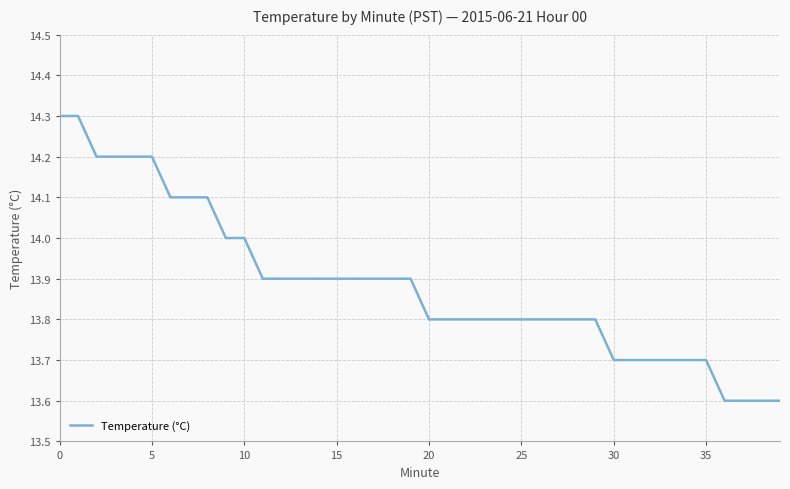

Reading right to left, list all the values displayed in this chart.

13.6	13.6	13.6	13.6	13.7	13.7	13.7	13.7	13.7	13.7	13.8	13.8	13.8	13.8	13.8	13.8	13.8	13.8	13.8	13.8	13.9	13.9	13.9	13.9	13.9	13.9	13.9	13.9	13.9	14.0	14.0	14.1	14.1	14.1	14.2	14.2	14.2	14.2	14.3	14.3